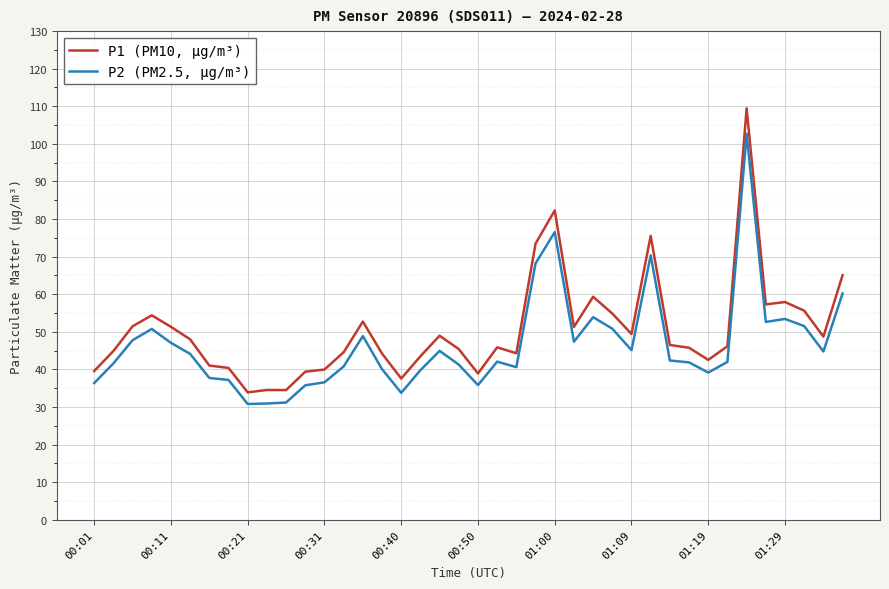

List the series in order of their peak value, lowest first.

P2 (PM2.5, µg/m³), P1 (PM10, µg/m³)